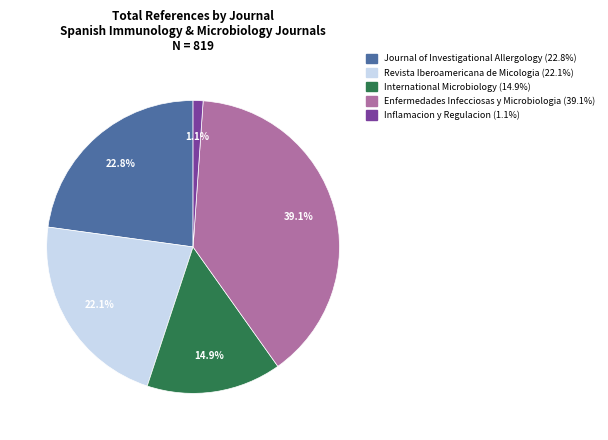

Count the number of slices in the pie.

5